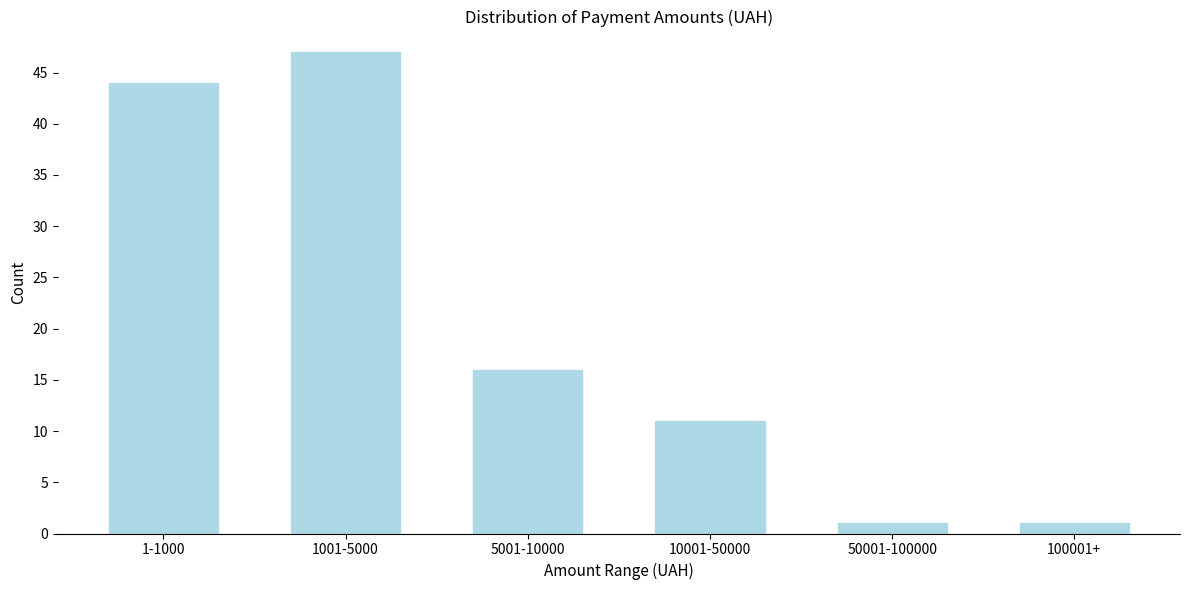

Reading left to right, extract all data points from this chart.

1-1000=44	1001-5000=47	5001-10000=16	10001-50000=11	50001-100000=1	100001+=1